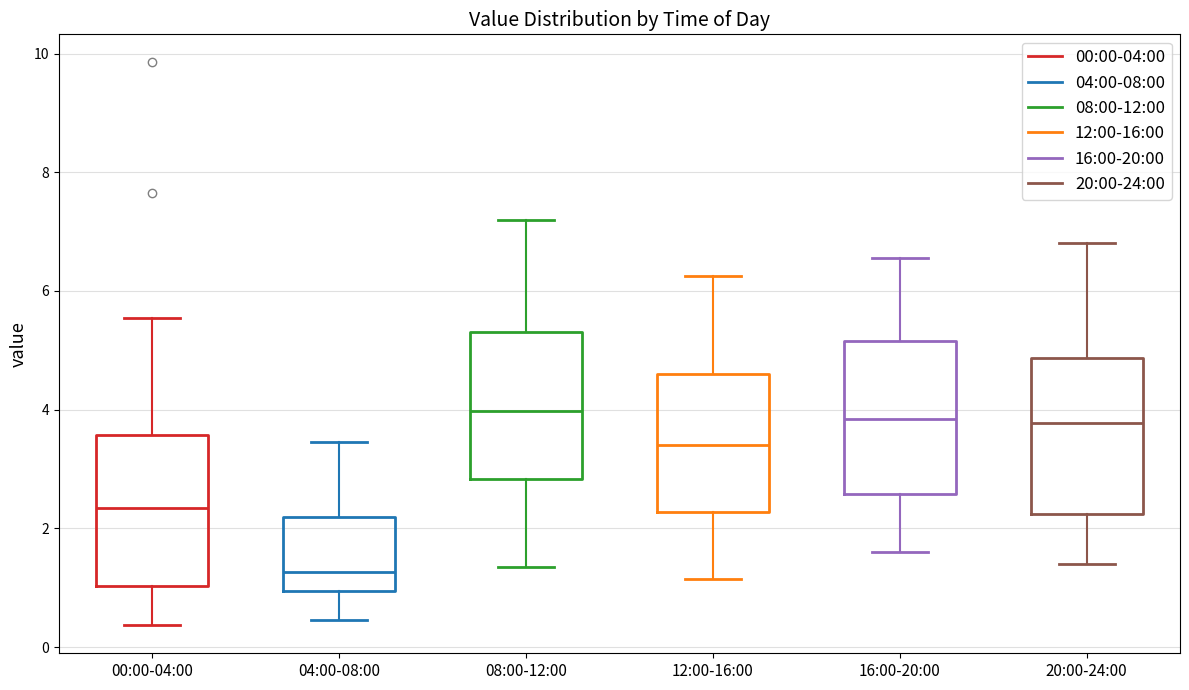

Where does the median line of the box for 20:00-24:00 sit on the y-axis? The values are not printed on the chart, so give them approximately, as read against the axis.

3.8